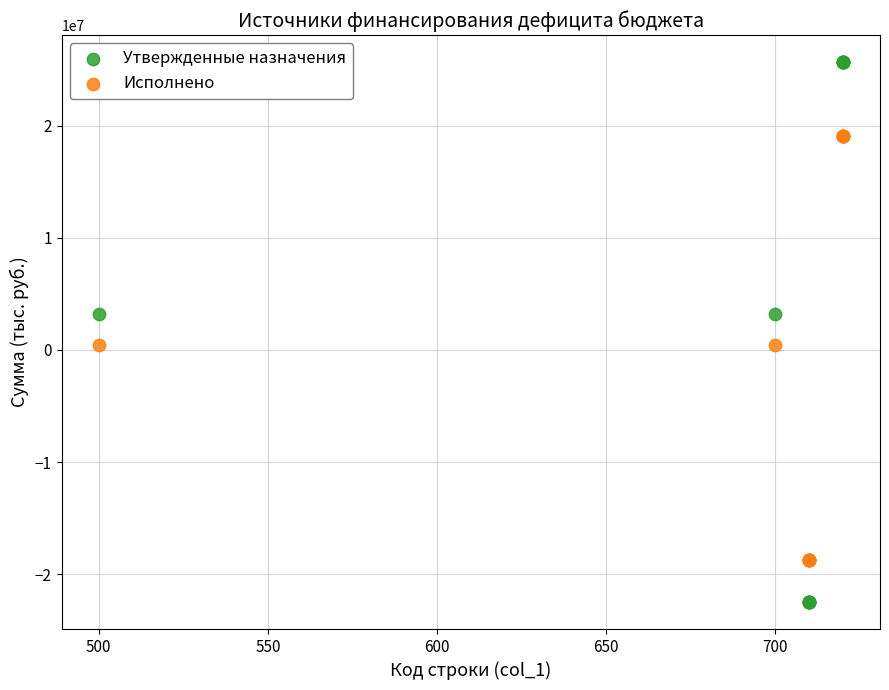

Which series contains the lowest Y value?

Утвержденные назначения